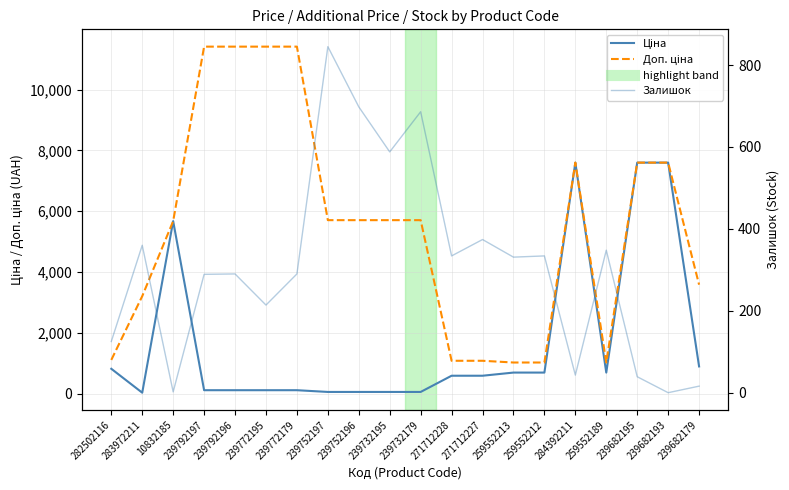

At which category does Ціна reach its first local peak?

10832185